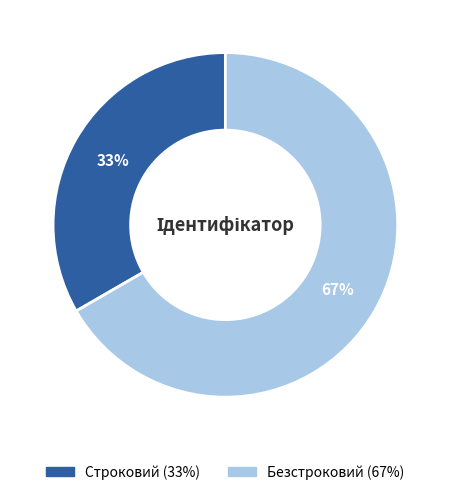

Which slice represents more than half of the pie?

Безстроковий